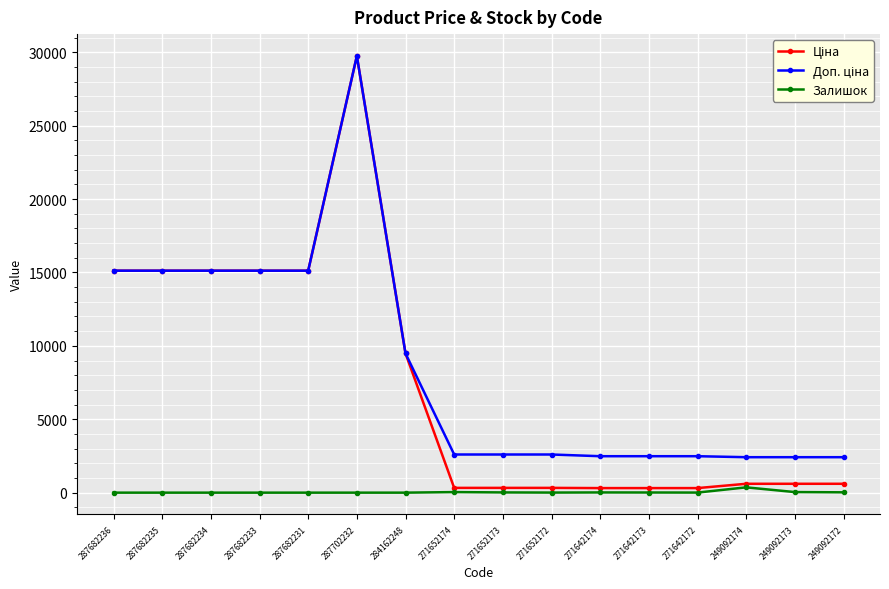

How many values in the Залишок series are below 5?

7